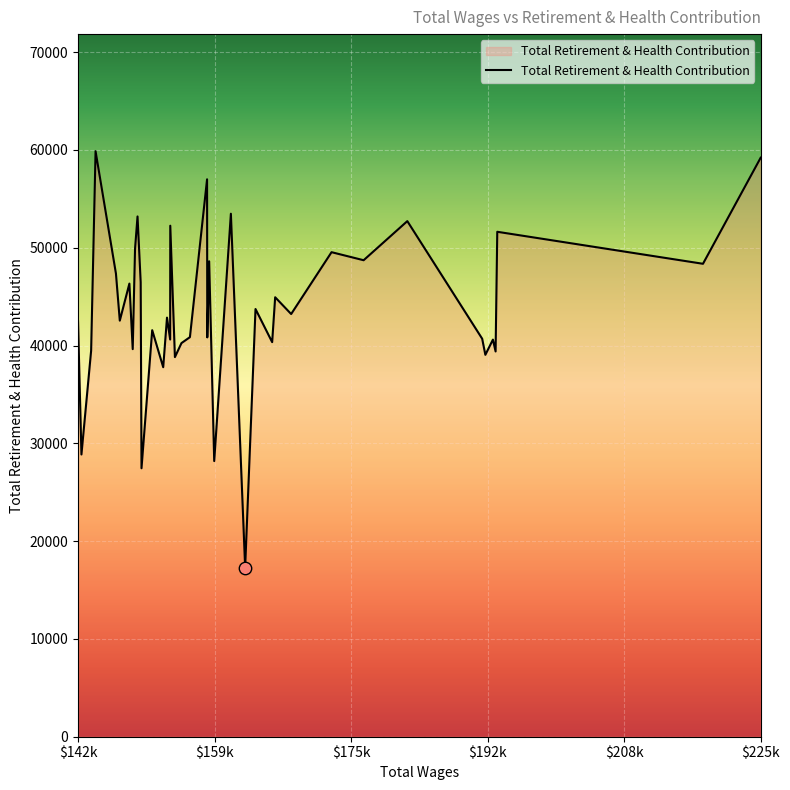

What is the difference between the maximum and minimum values?

42567